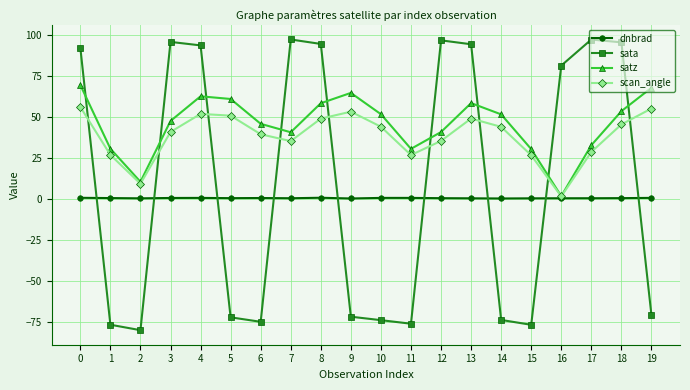

What is the average value of the dnbrad series?

0.3